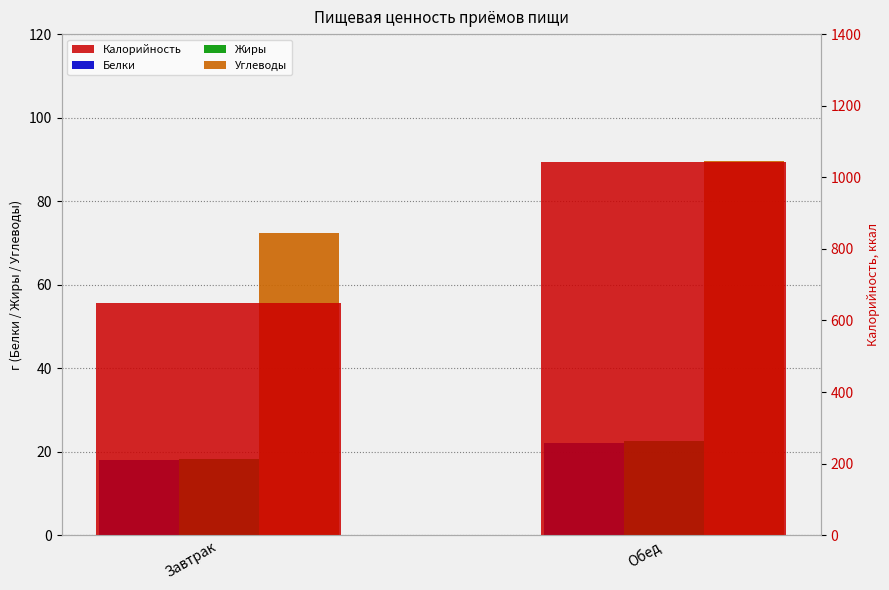

At how many categories does at least one series exceed 535?

2